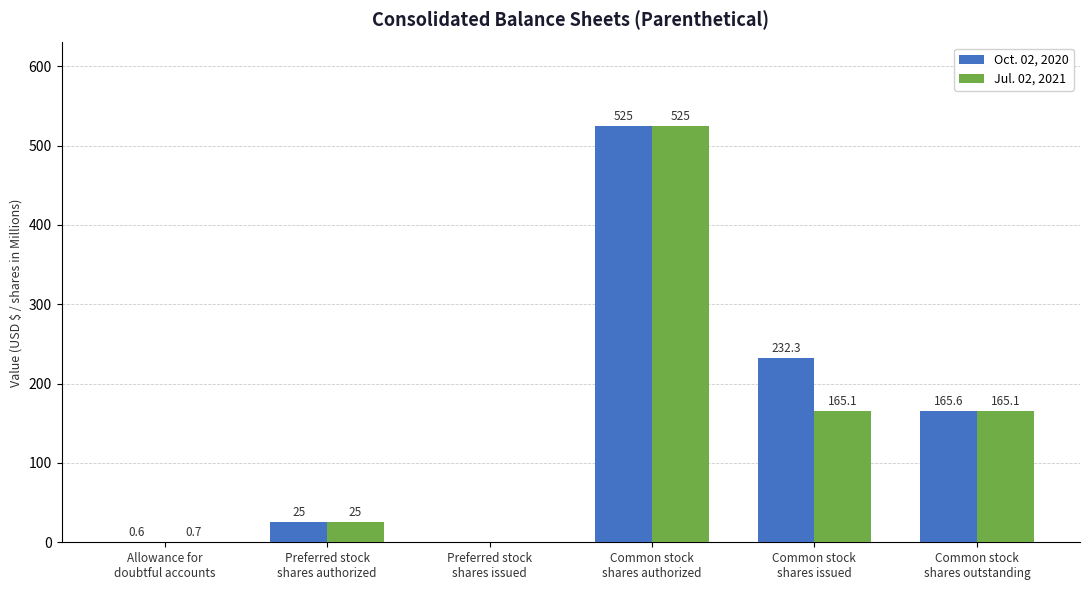

Which series has the largest total across all categories?

Oct. 02, 2020